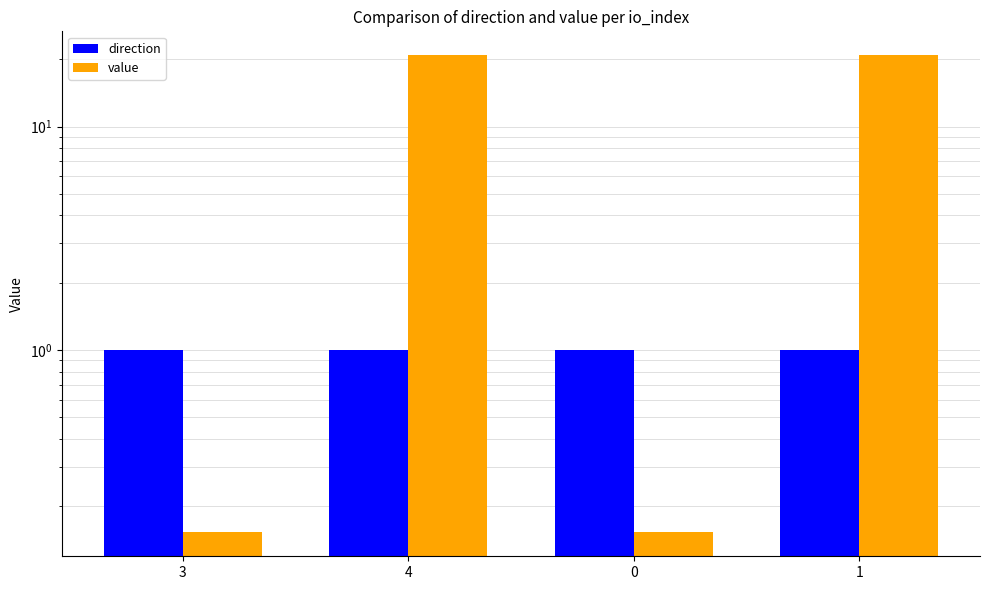

True or false: value has a value of 0.2 at 0.

True